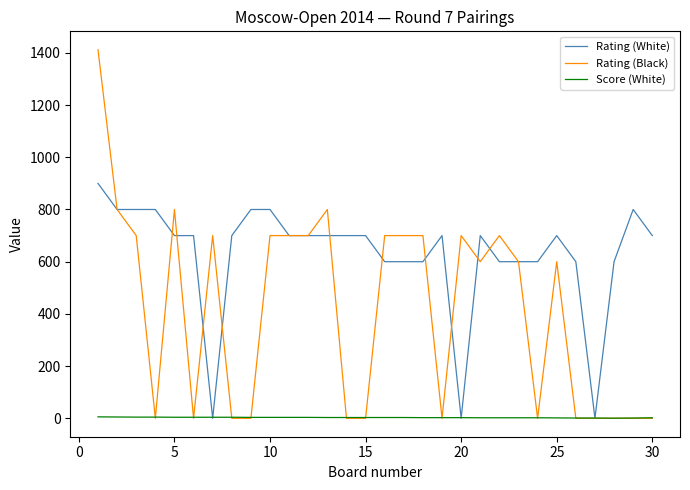

Rank the series by their maximum value, from lowest to highest.

Score (White), Rating (White), Rating (Black)